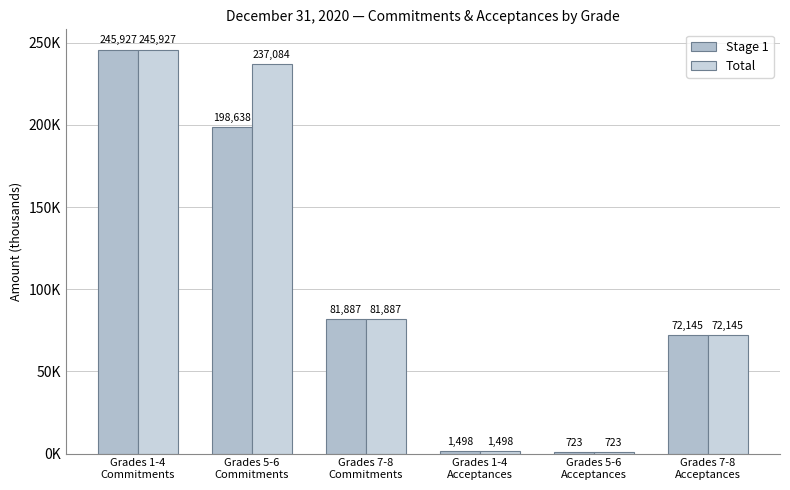

Are the bars grouped side by side (vs. stacked)?

Yes